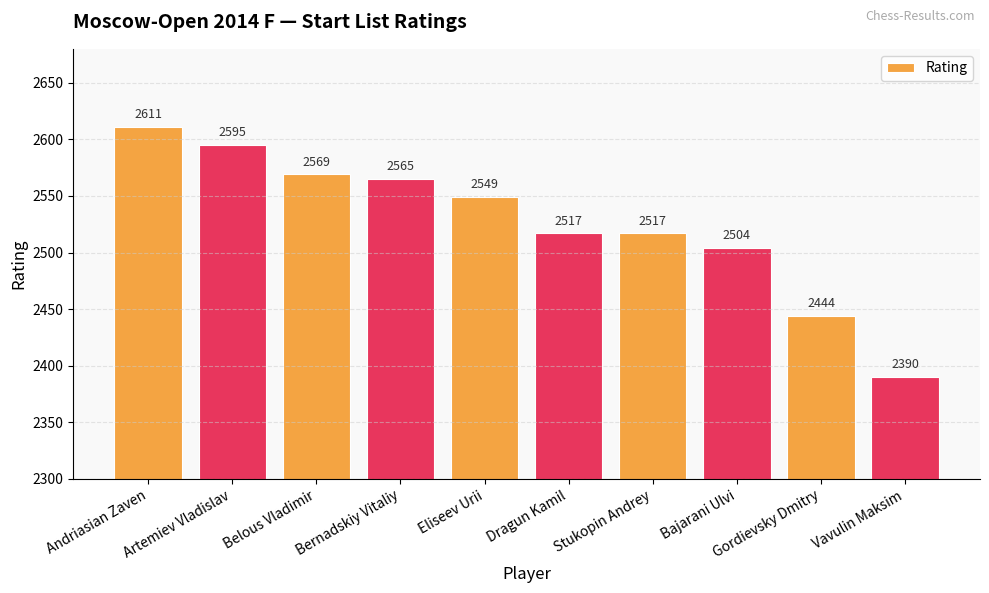

Read the value at Vavulin Maksim, to the nearest 10.

2390